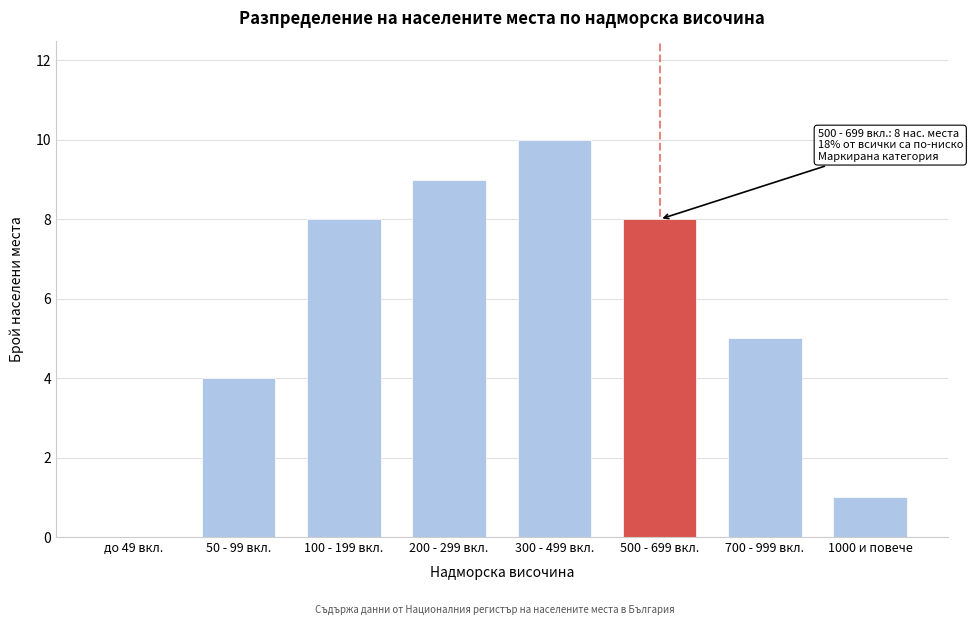

Reading left to right, list all the values displayed in this chart.

до 49 вкл.=0	50 - 99 вкл.=4	100 - 199 вкл.=8	200 - 299 вкл.=9	300 - 499 вкл.=10	500 - 699 вкл.=8	700 - 999 вкл.=5	1000 и повече=1